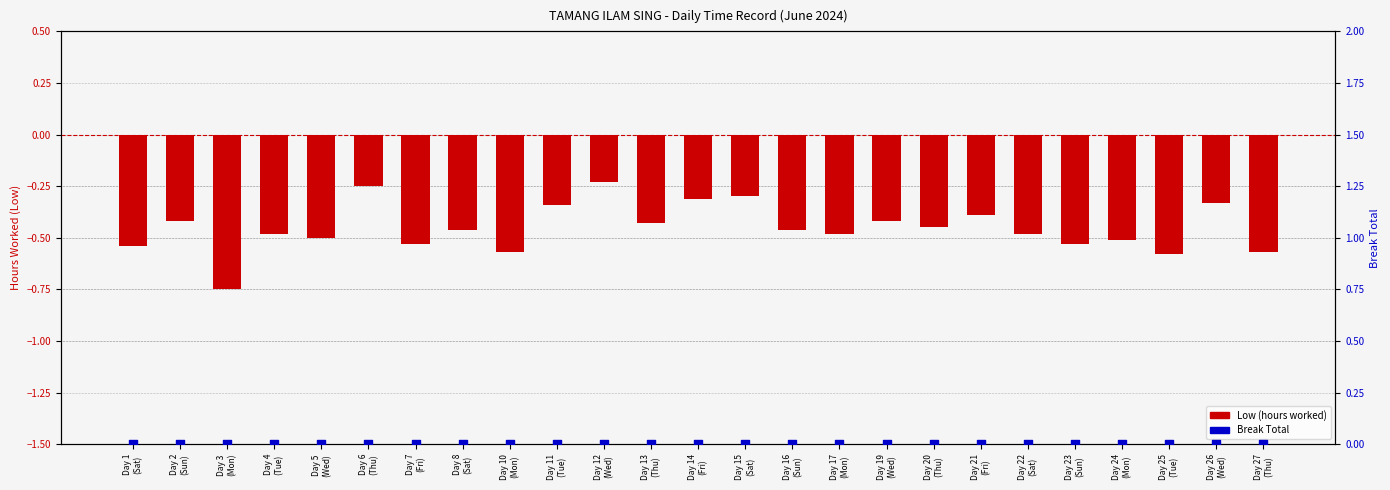

Which series has the largest total across all categories?

Break Total